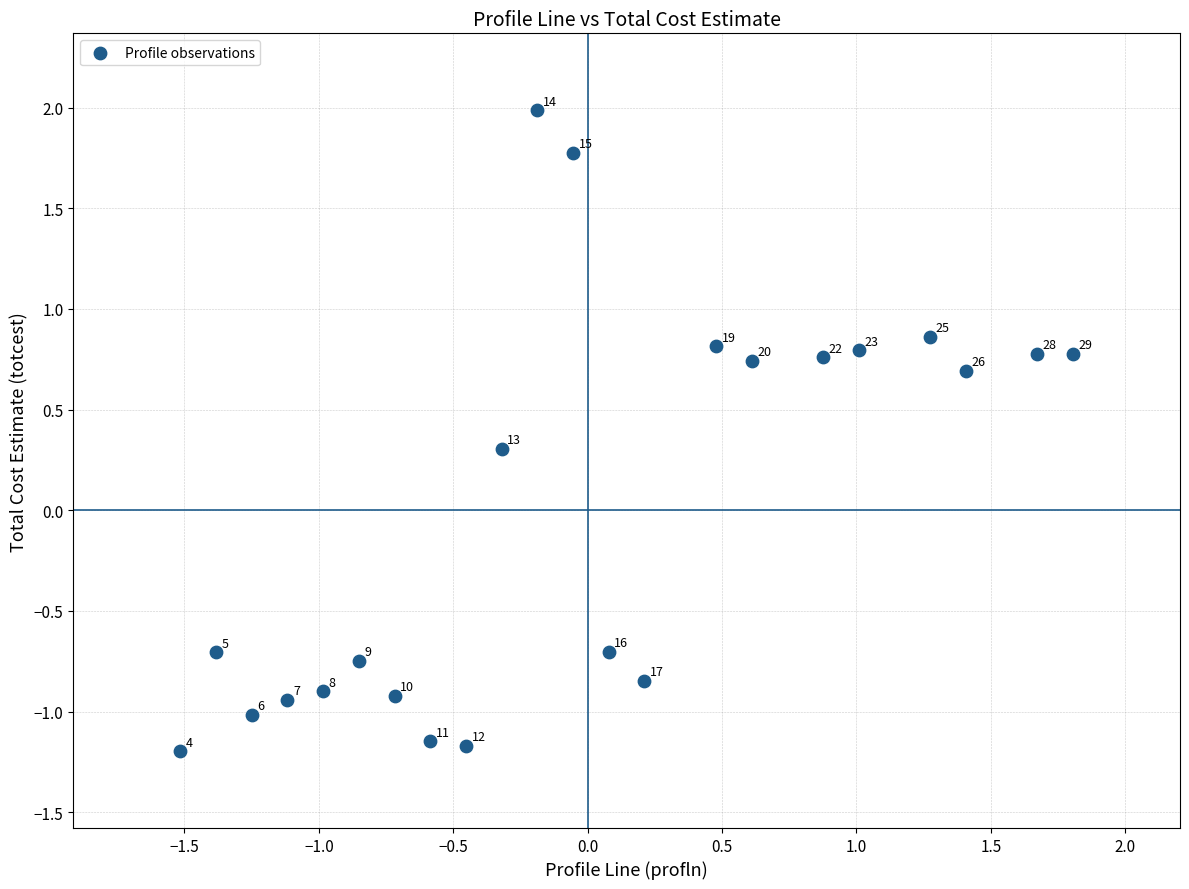

What is the range of X values (max minus min)?

3.3